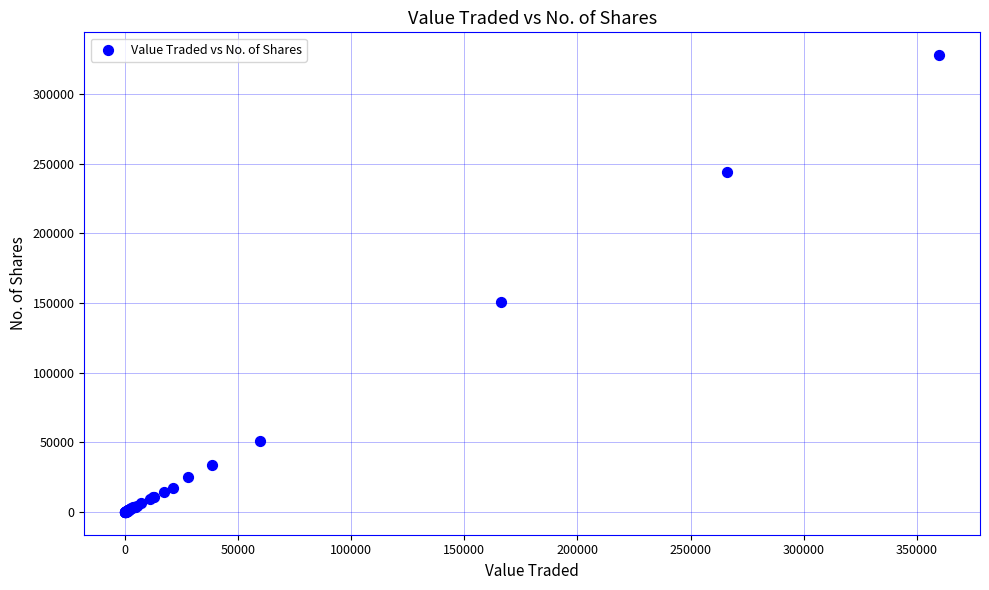

What Y value in the scatter plot is closest to 164006?

151031